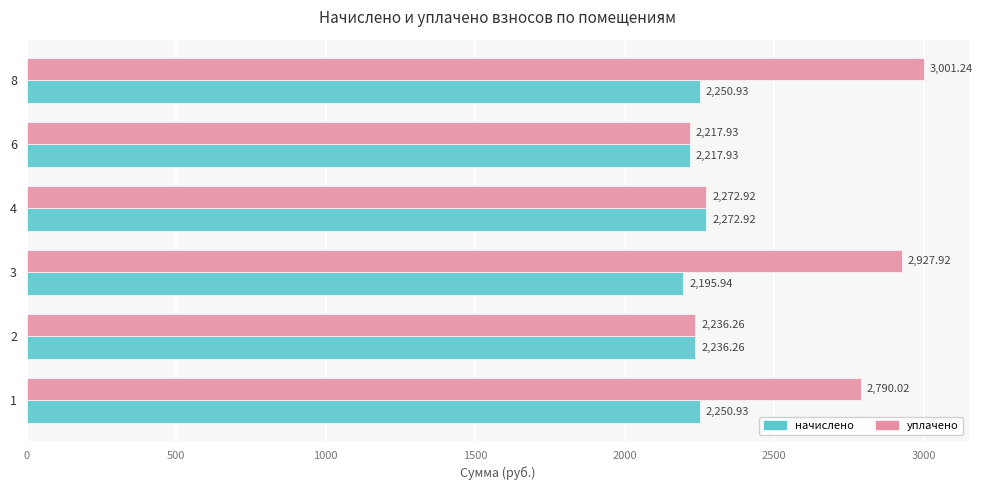

What is the total value across all series at 8?

5252.2